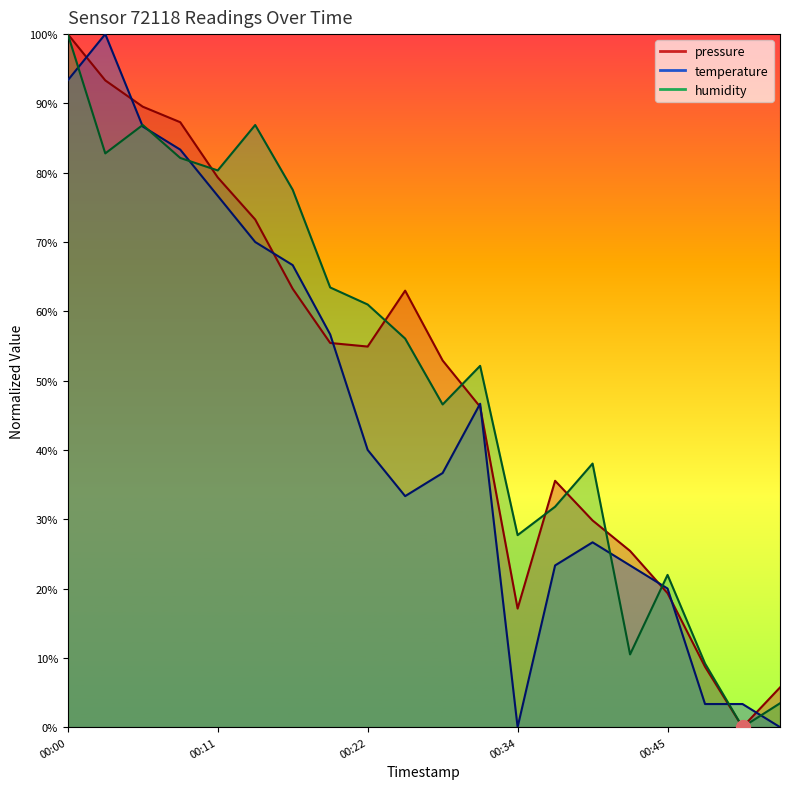

What are all the series names shown in the legend?

pressure, temperature, humidity